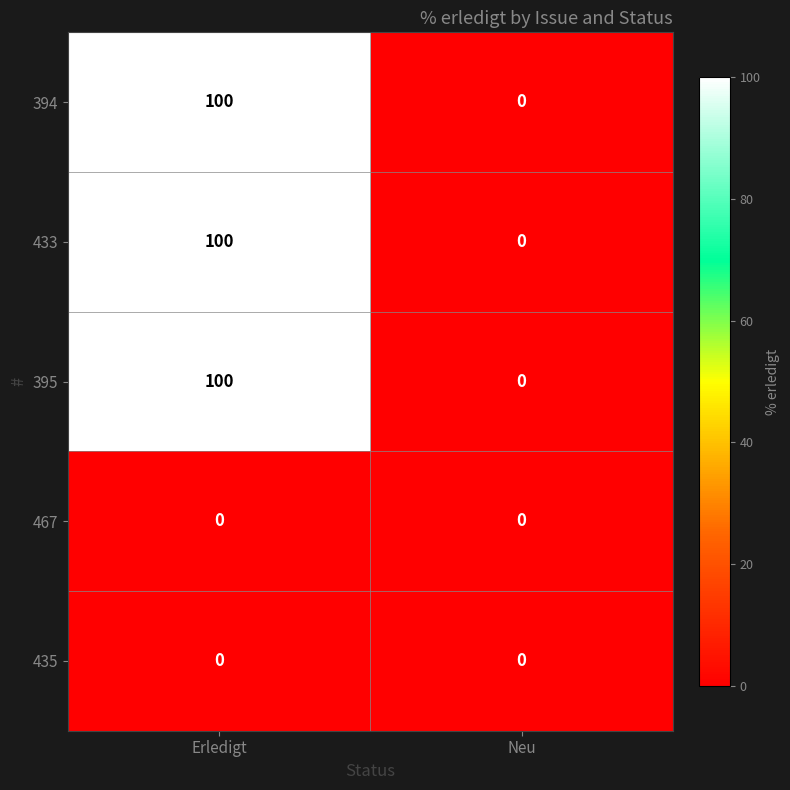

Reading right to left, list all the values displayed in this chart.

394: Neu=0	Erledigt=100
433: Neu=0	Erledigt=100
395: Neu=0	Erledigt=100
467: Neu=0	Erledigt=0
435: Neu=0	Erledigt=0